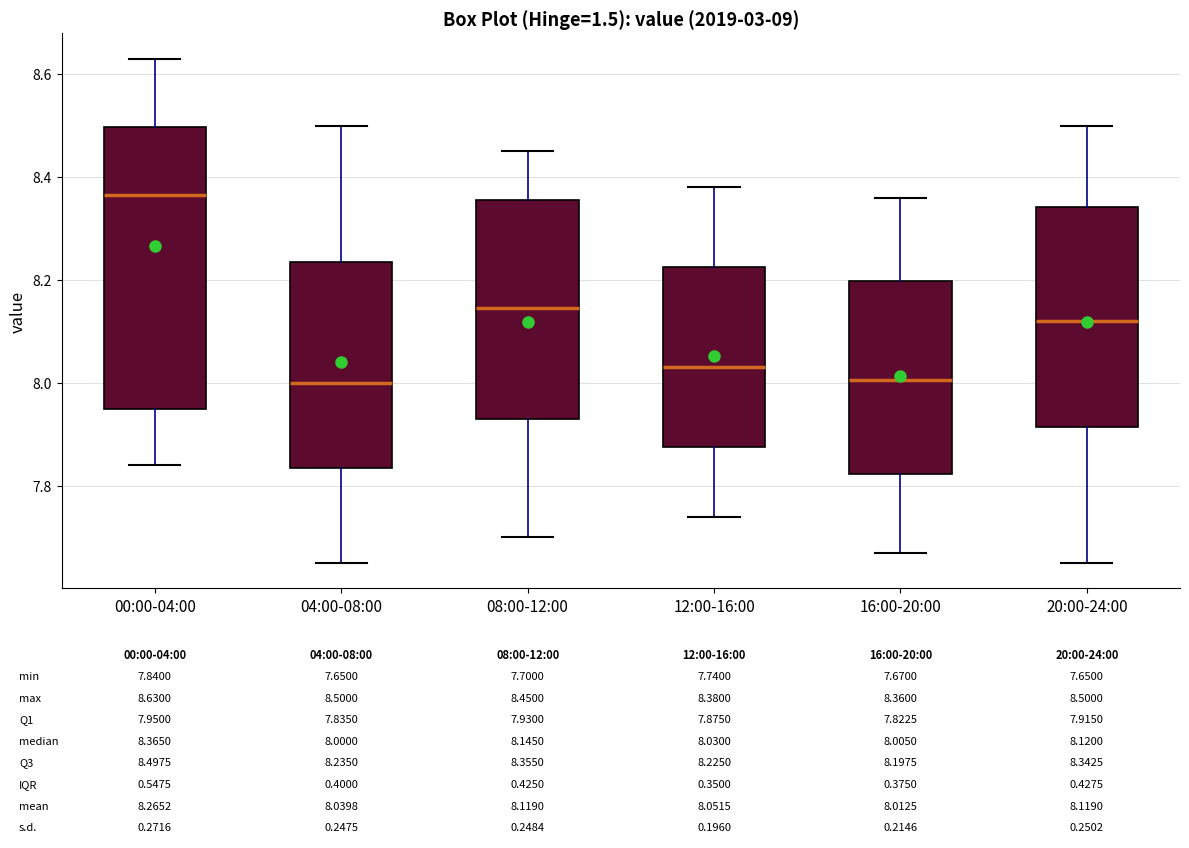

Comparing the boxes themselves (not the whiskers), which one is the tallest?

00:00-04:00